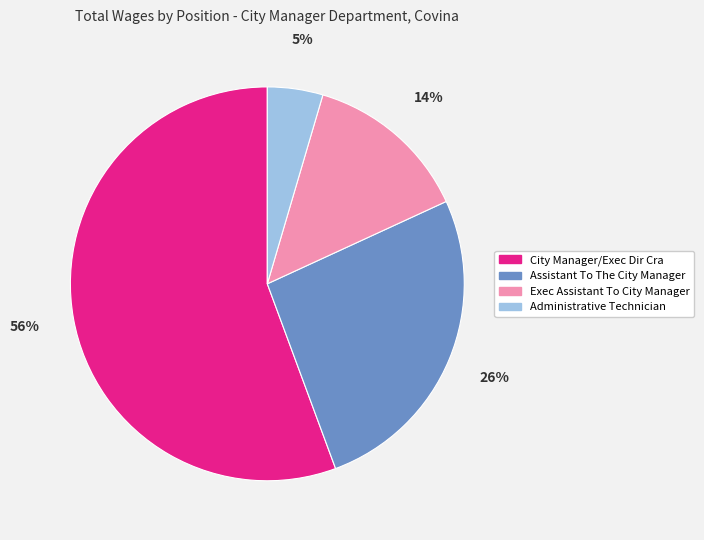

Which has a higher value, Administrative Technician or Assistant To The City Manager?

Assistant To The City Manager